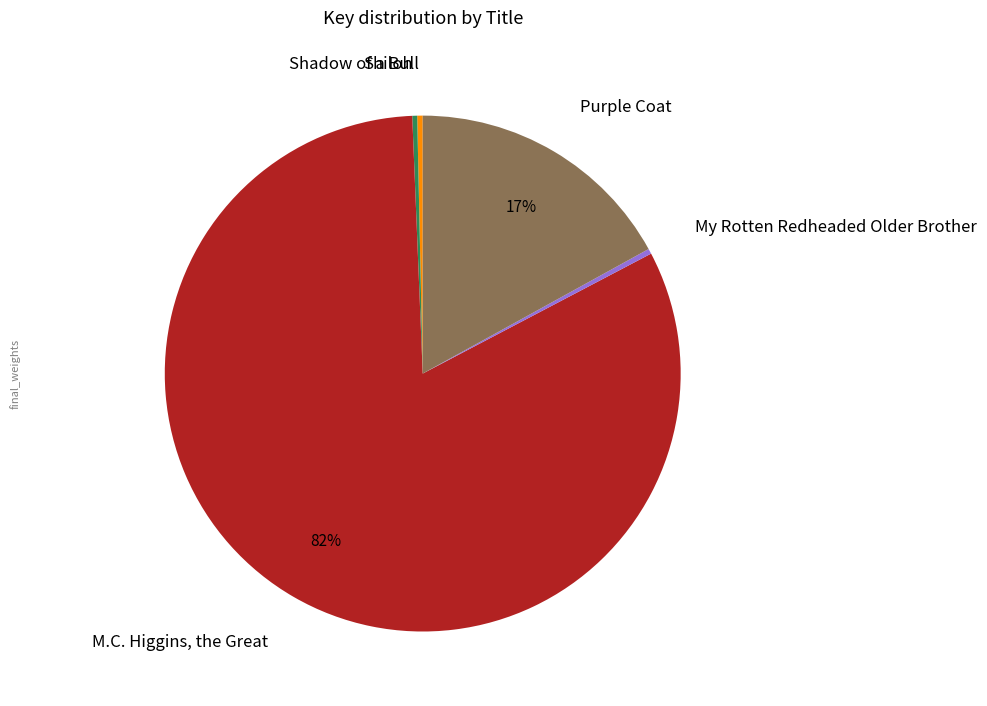

Which category has the biggest portion of the pie?

M.C. Higgins, the Great